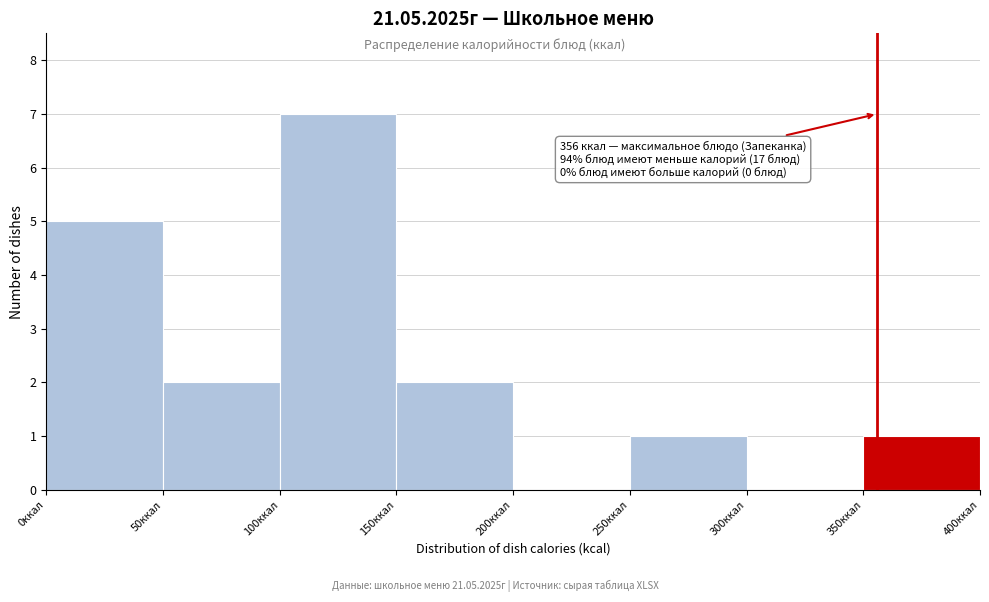

Over which range of the x-axis is the bar tallest?

100 to 150